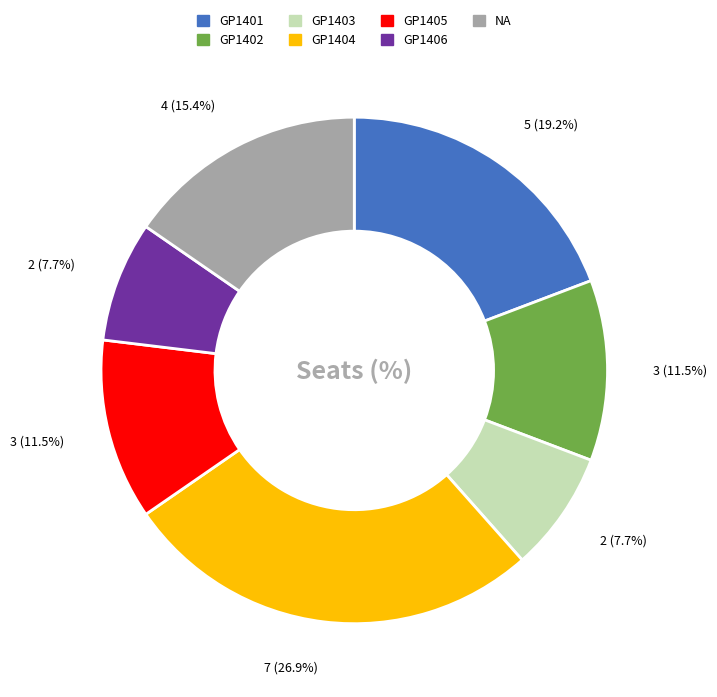

Which category has the biggest portion of the pie?

GP1404